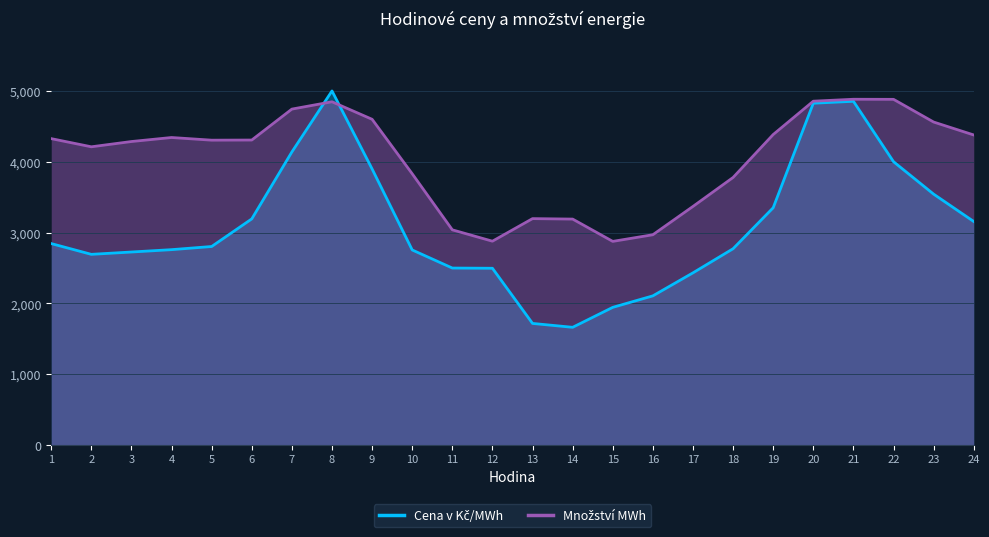

Reading left to right, what are all the values shown in this chart?

Cena v Kč/MWh: 1=2845.8	2=2693.6	3=2726.6	4=2759.8	5=2804.4	6=3194.7	7=4141.3	8=5004.0	9=3900.9	10=2755.6	11=2499.8	12=2496.8	13=1716.8	14=1661.8	15=1944.0	16=2106.5	17=2432.1	18=2772.9	19=3352.4	20=4830.4	21=4857.8	22=4003.5	23=3544.9	24=3157.9
Množství MWh: 1=4329.7	2=4214.2	3=4288.8	4=4345.6	5=4307.9	6=4309.8	7=4747.3	8=4850.8	9=4603.2	10=3832.9	11=3040.2	12=2879.5	13=3198.7	14=3192.1	15=2876.8	16=2970.7	17=3371.1	18=3780.5	19=4387.5	20=4859.2	21=4886.5	22=4885.3	23=4564.3	24=4381.4